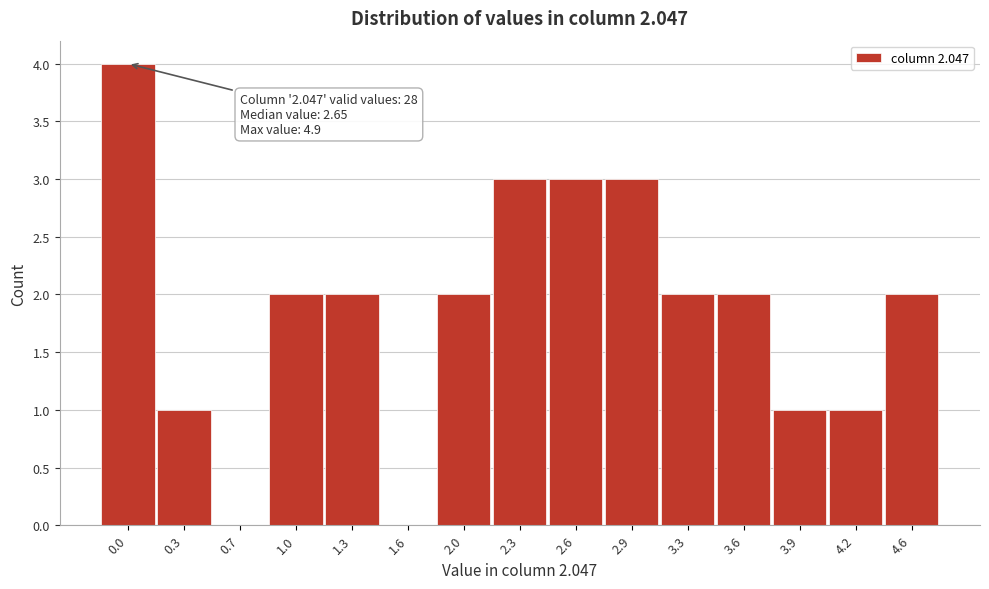

Reading right to left, list all the values displayed in this chart.

4.6=2	4.2=1	3.9=1	3.6=2	3.3=2	2.9=3	2.6=3	2.3=3	2.0=2	1.6=0	1.3=2	1.0=2	0.7=0	0.3=1	0.0=4